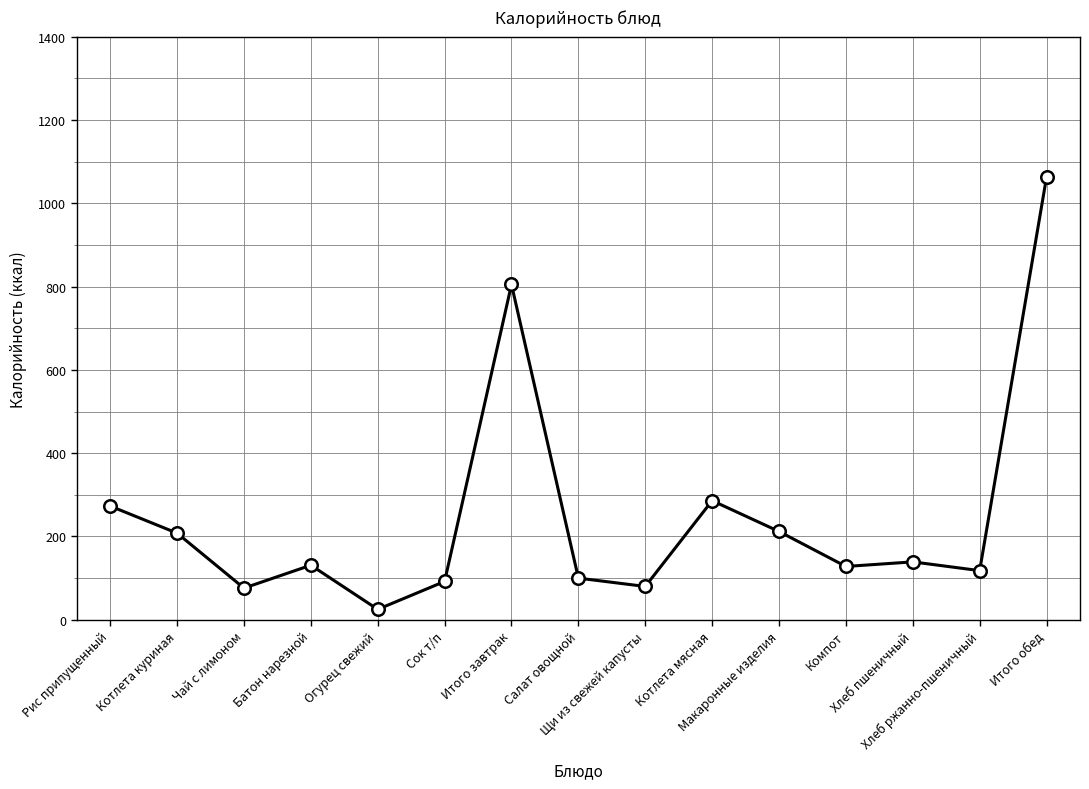

What is the difference between the maximum and minimum values?

1038